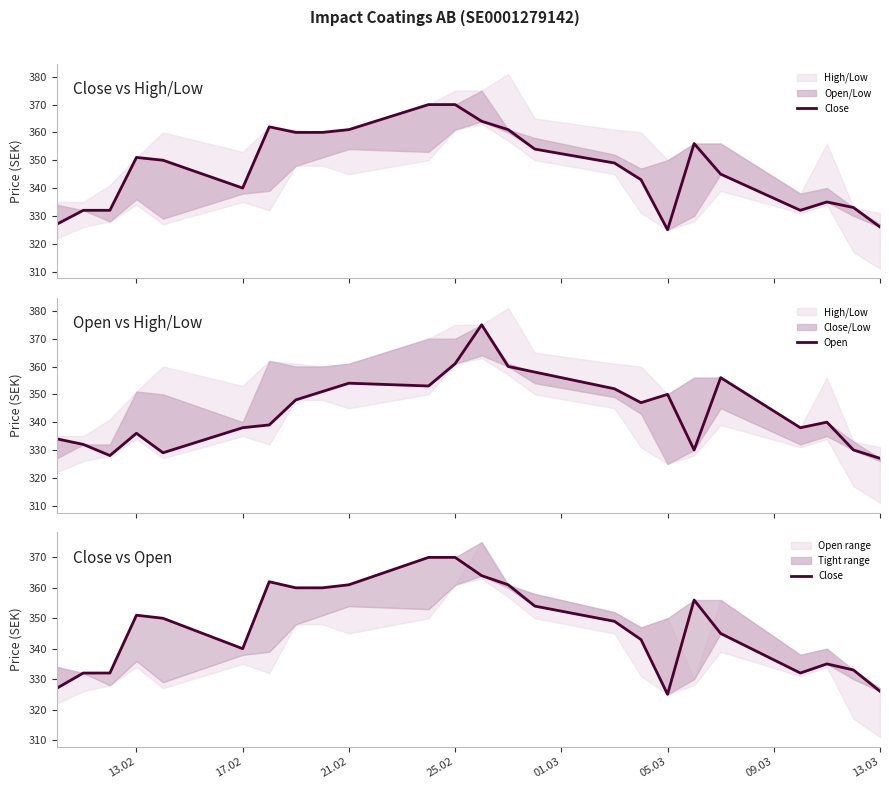

How many interior local valleys does the Close series have?

3